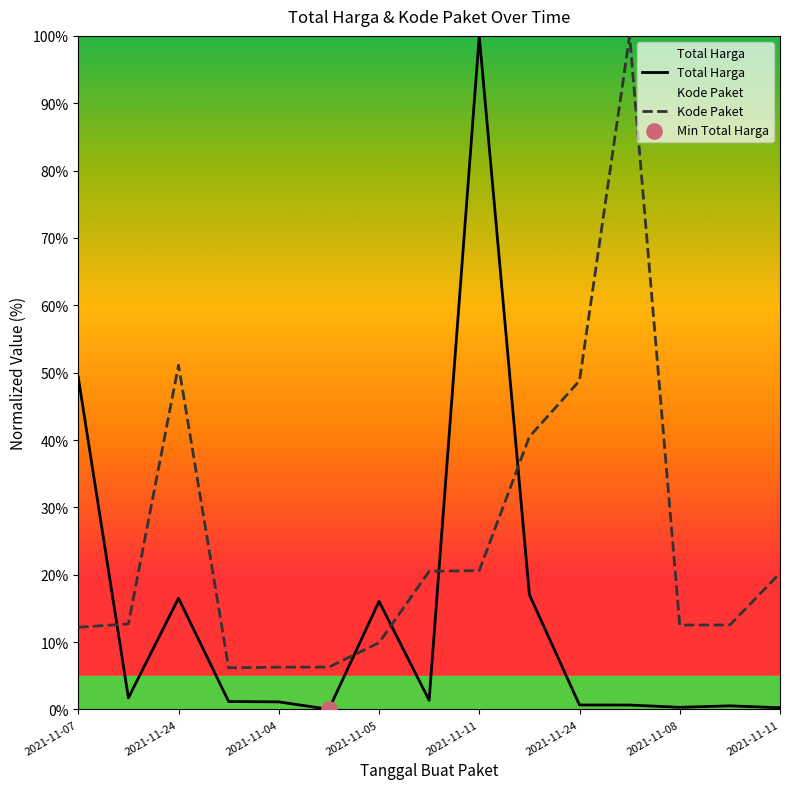

What are all the series names shown in the legend?

Total Harga, Kode Paket